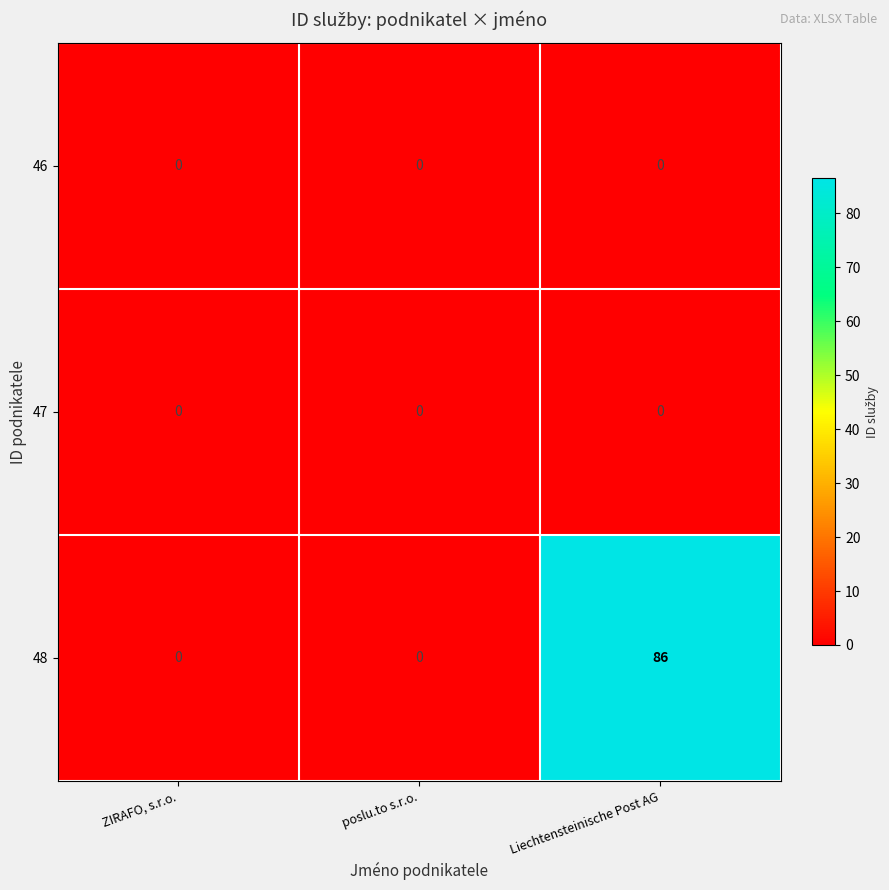

Reading right to left, extract all data points from this chart.

46: Liechtensteinische Post AG=0	poslu.to s.r.o.=0	ZIRAFO, s.r.o.=0
47: Liechtensteinische Post AG=0	poslu.to s.r.o.=0	ZIRAFO, s.r.o.=0
48: Liechtensteinische Post AG=86	poslu.to s.r.o.=0	ZIRAFO, s.r.o.=0